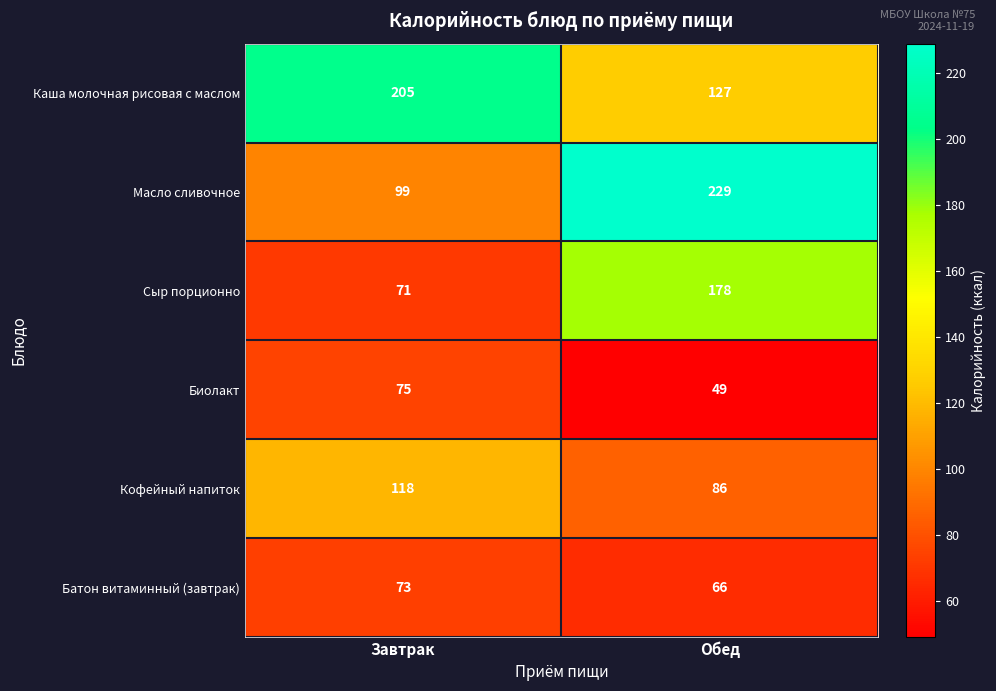

Reading right to left, transcribe all the data shown in this chart.

Каша молочная рисовая с маслом: Обед=127	Завтрак=205
Масло сливочное: Обед=229	Завтрак=99
Сыр порционно: Обед=178	Завтрак=71
Биолакт: Обед=49	Завтрак=75
Кофейный напиток: Обед=86	Завтрак=118
Батон витаминный (завтрак): Обед=66	Завтрак=73